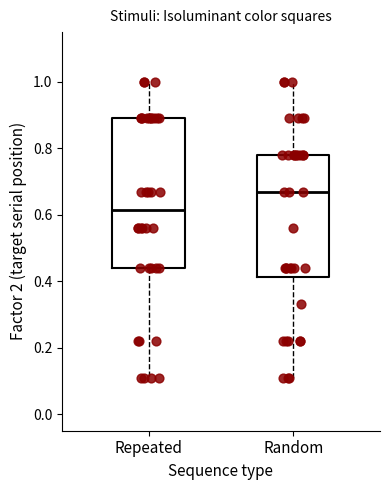

Where does the upper whisker of the box for Repeated end on the y-axis? The values are not printed on the chart, so give them approximately, as read against the axis.

1.00